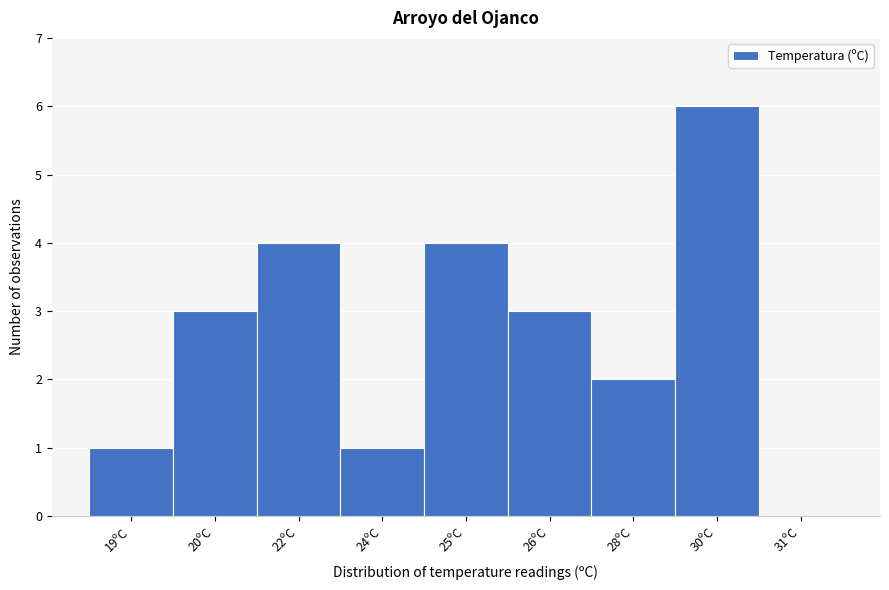

Reading left to right, what are all the values shown in this chart?

19ºC=1	20ºC=3	22ºC=4	24ºC=1	25ºC=4	26ºC=3	28ºC=2	30ºC=6	31ºC=0